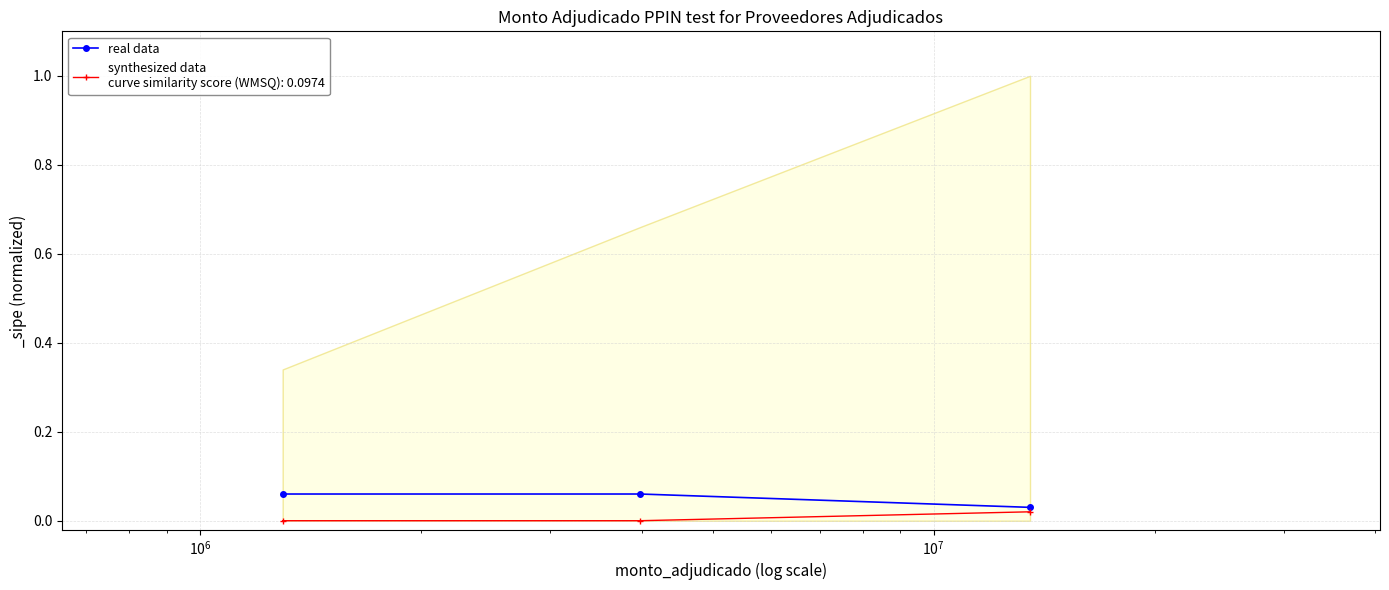

Which label corresponds to the smallest value in the chart?

$\mathdefault{10^{6}}$